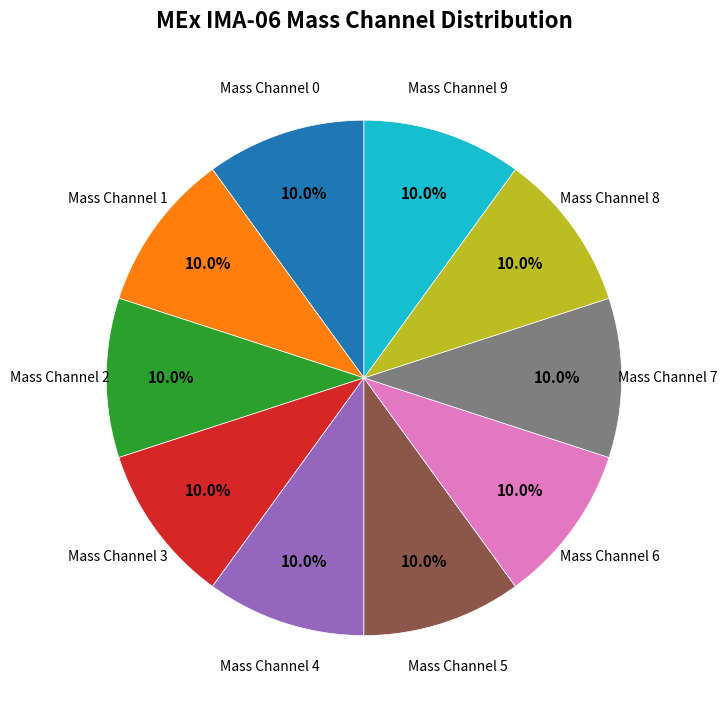

How many slices are in this pie chart?

10